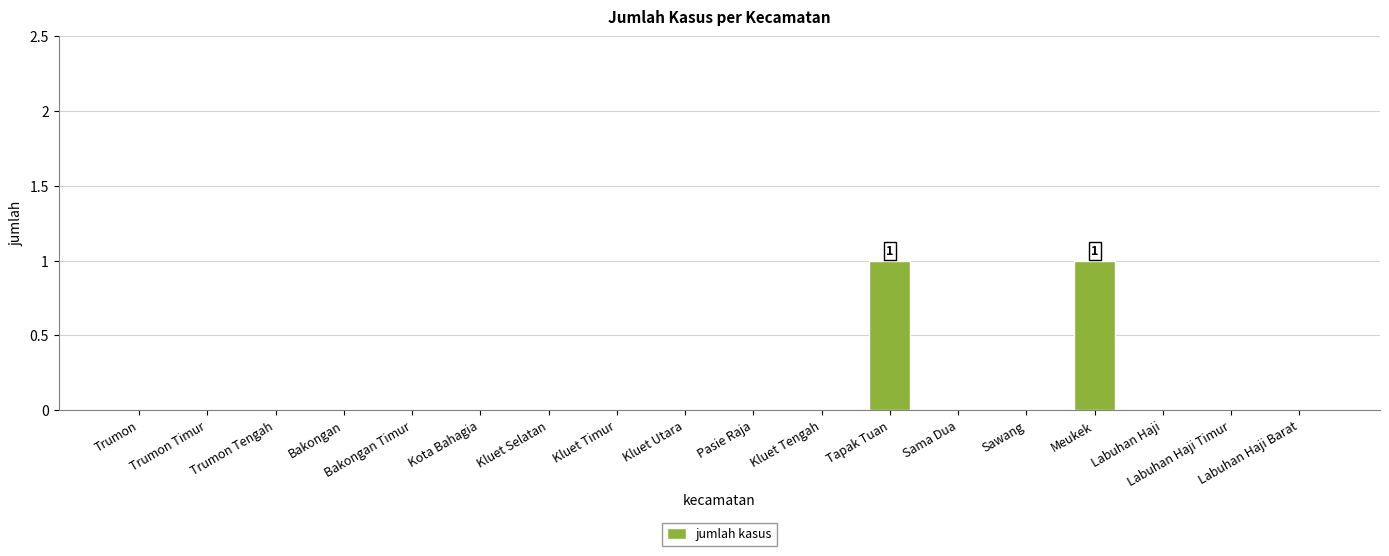

Reading left to right, list all the values displayed in this chart.

Trumon=0	Trumon Timur=0	Trumon Tengah=0	Bakongan=0	Bakongan Timur=0	Kota Bahagia=0	Kluet Selatan=0	Kluet Timur=0	Kluet Utara=0	Pasie Raja=0	Kluet Tengah=0	Tapak Tuan=1	Sama Dua=0	Sawang=0	Meukek=1	Labuhan Haji=0	Labuhan Haji Timur=0	Labuhan Haji Barat=0